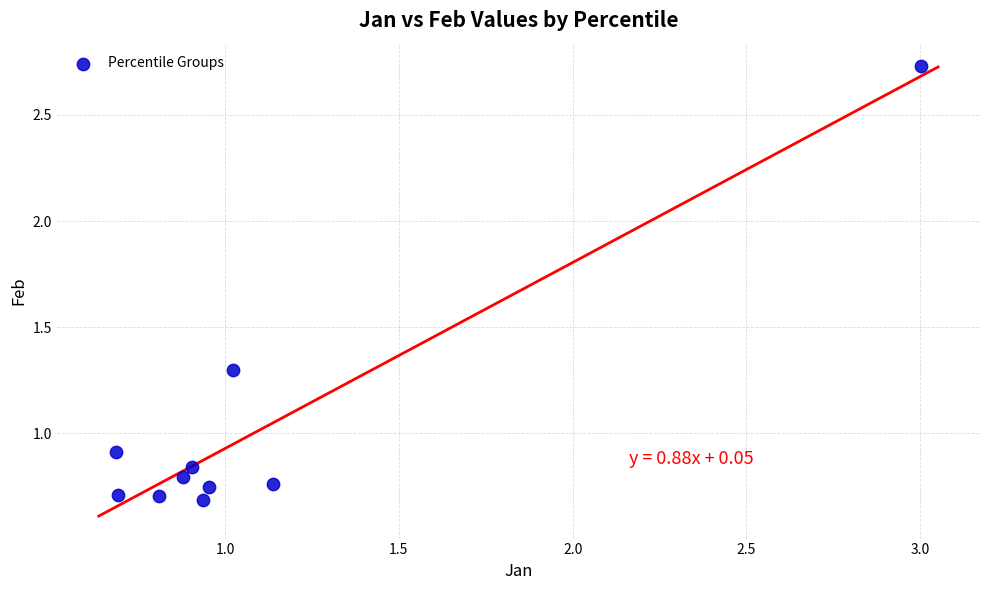

What is the average Y value?

1.0